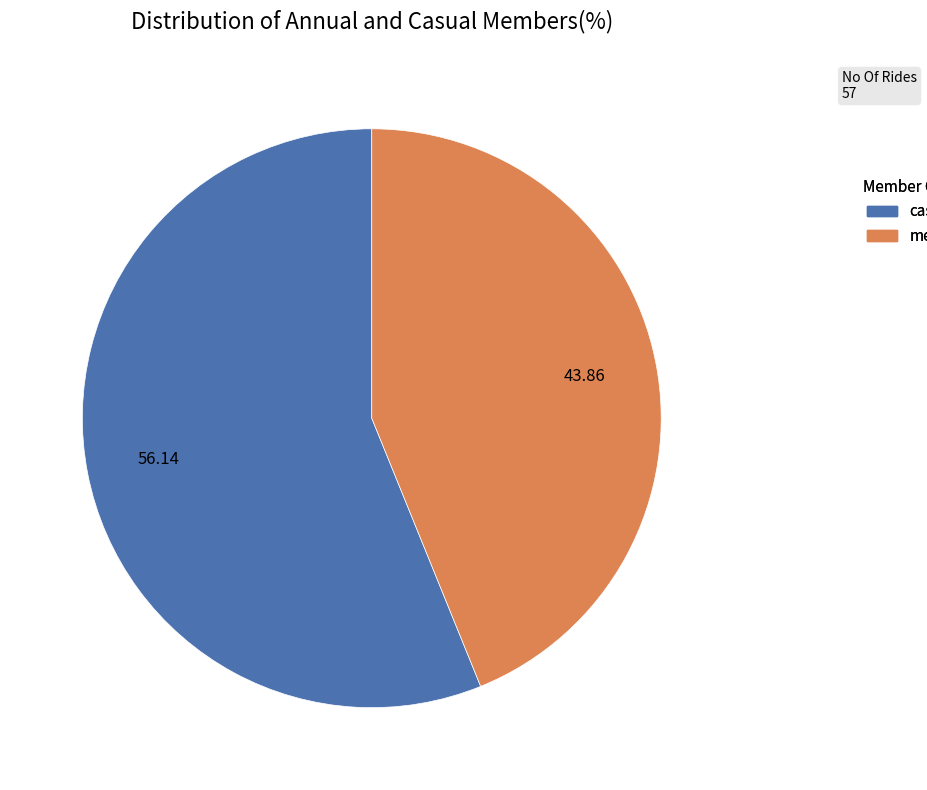

Does any single category account for the majority?

Yes